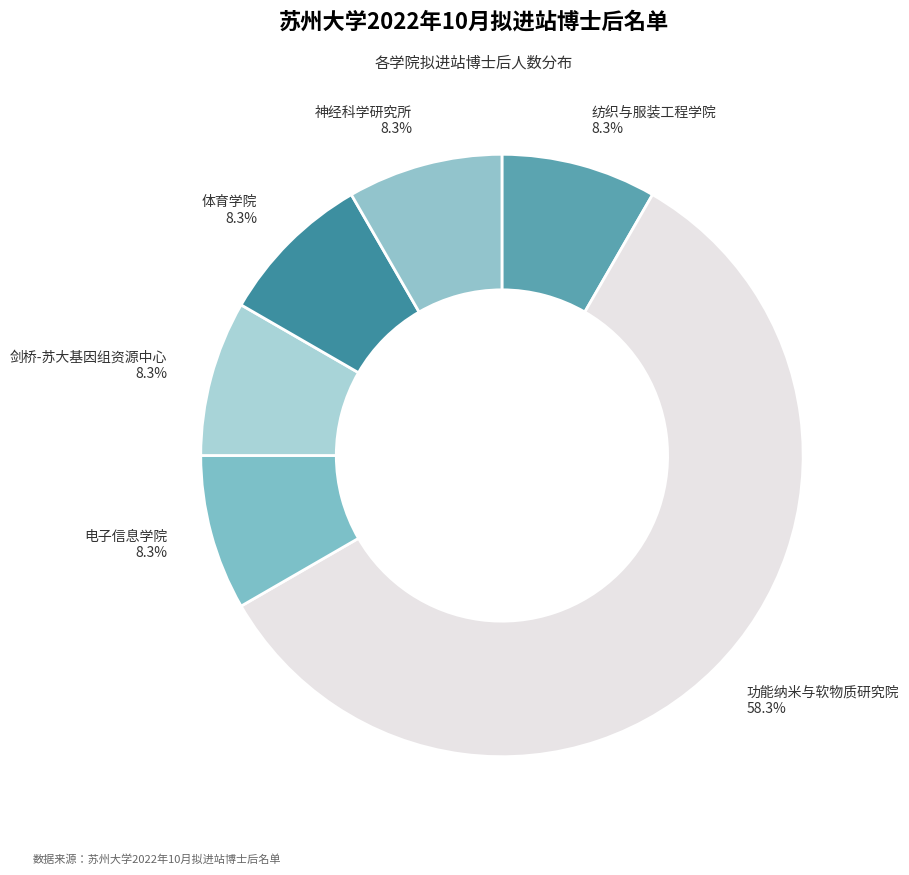

The 神经科学研究所 slice represents 8% of the pie. True or false?

True